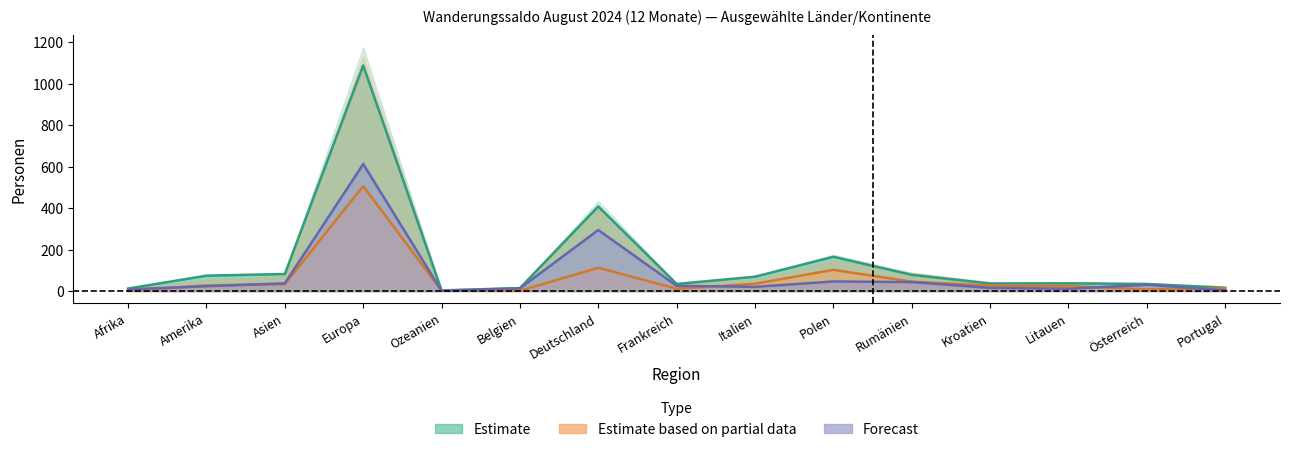

Reading left to right, extract all data points from this chart.

Einwanderung Total: 12	74	82	1088	3	14	408	34	69	165	78	36	37	34	16
Auswanderung Total: 8	23	37	612	1	13	294	25	20	46	43	15	11	30	3
Effektive Einwanderung: 1	27	33	506	2	1	112	11	35	102	45	26	24	8	13